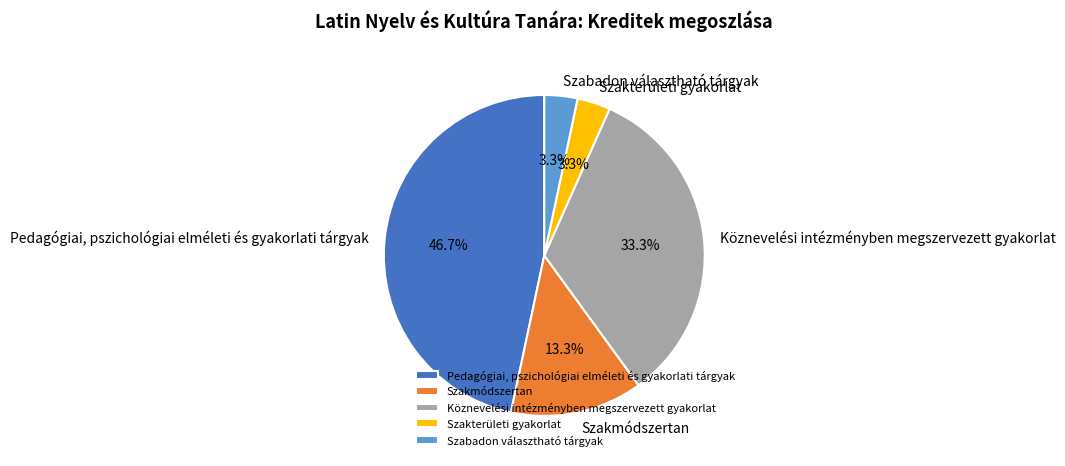

Which slice is the largest?

Pedagógiai, pszichológiai elméleti és gyakorlati tárgyak